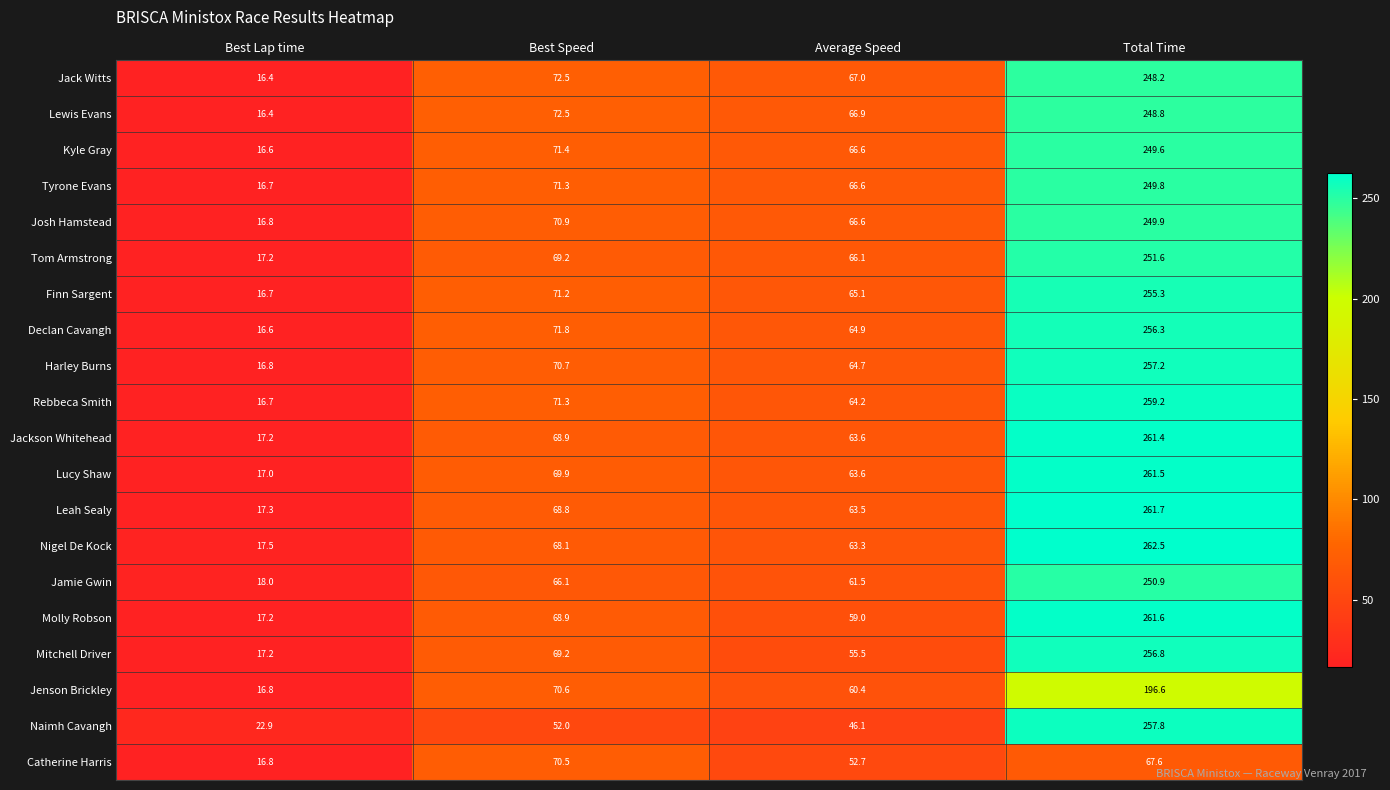

The Rebbeca Smith series shows 135.3 at Total Time. True or false?

False